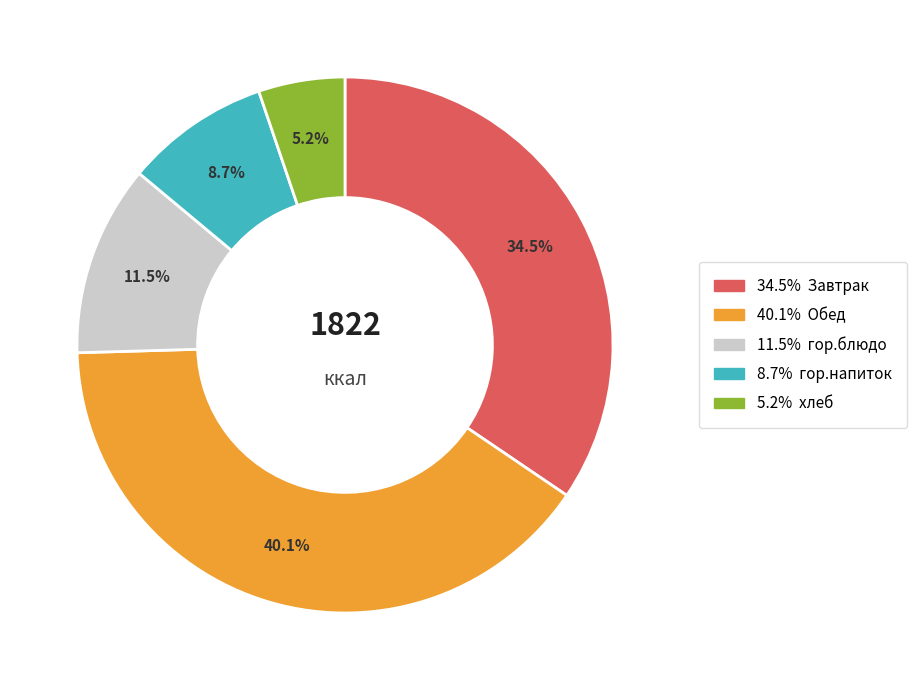

Is there a majority slice in this chart?

No